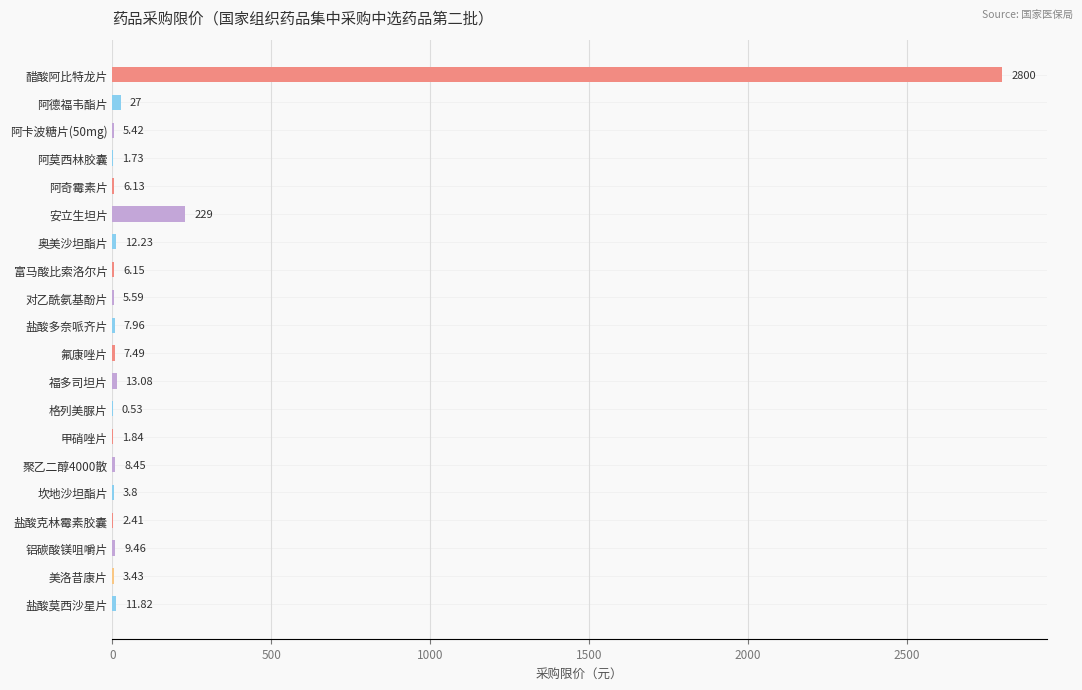

Where is the data nearest to the value 1400?

安立生坦片